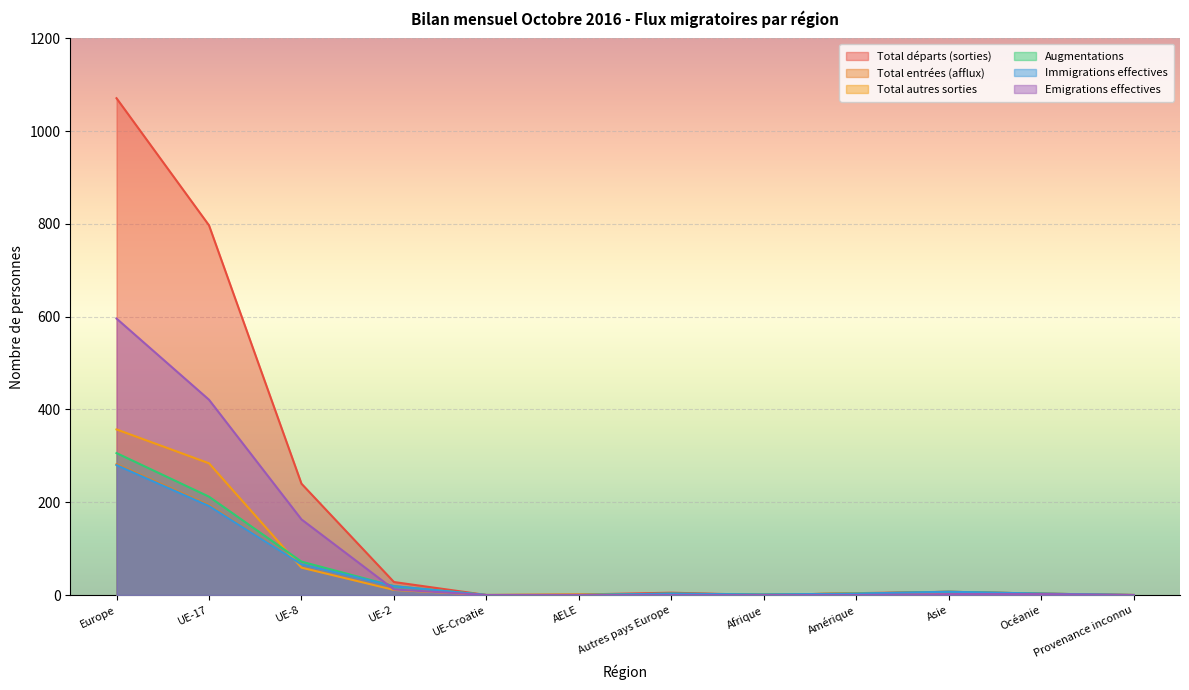

What is the difference between the highest and lowest values at UE-8?

181